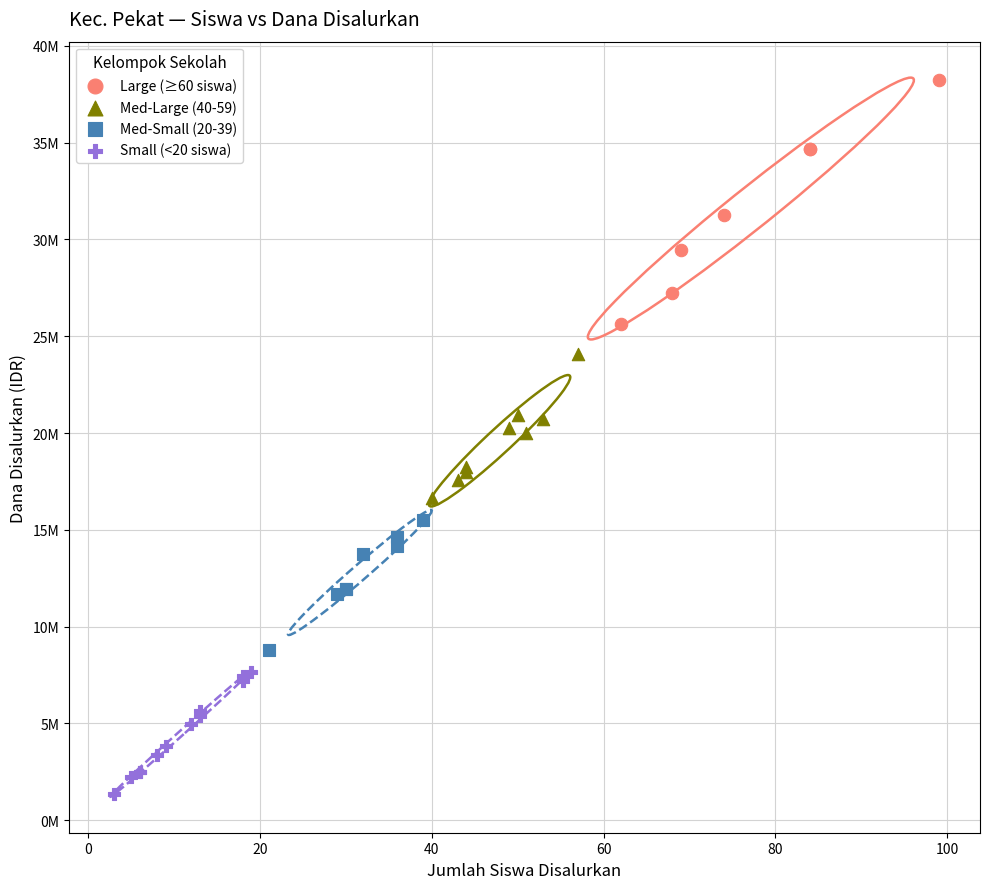

What are all the series names shown in the legend?

Large (≥60 siswa), Med-Large (40-59), Med-Small (20-39), Small (<20 siswa)